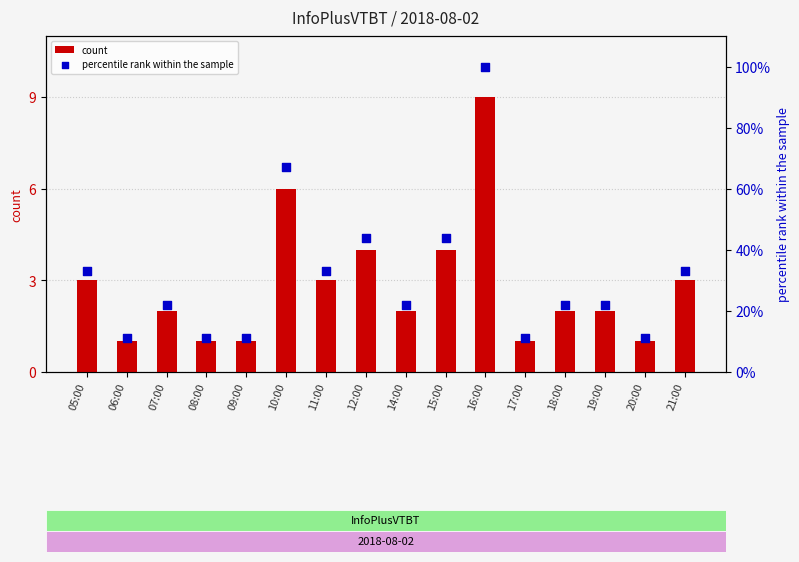

Which series reaches the minimum Y coordinate?

count